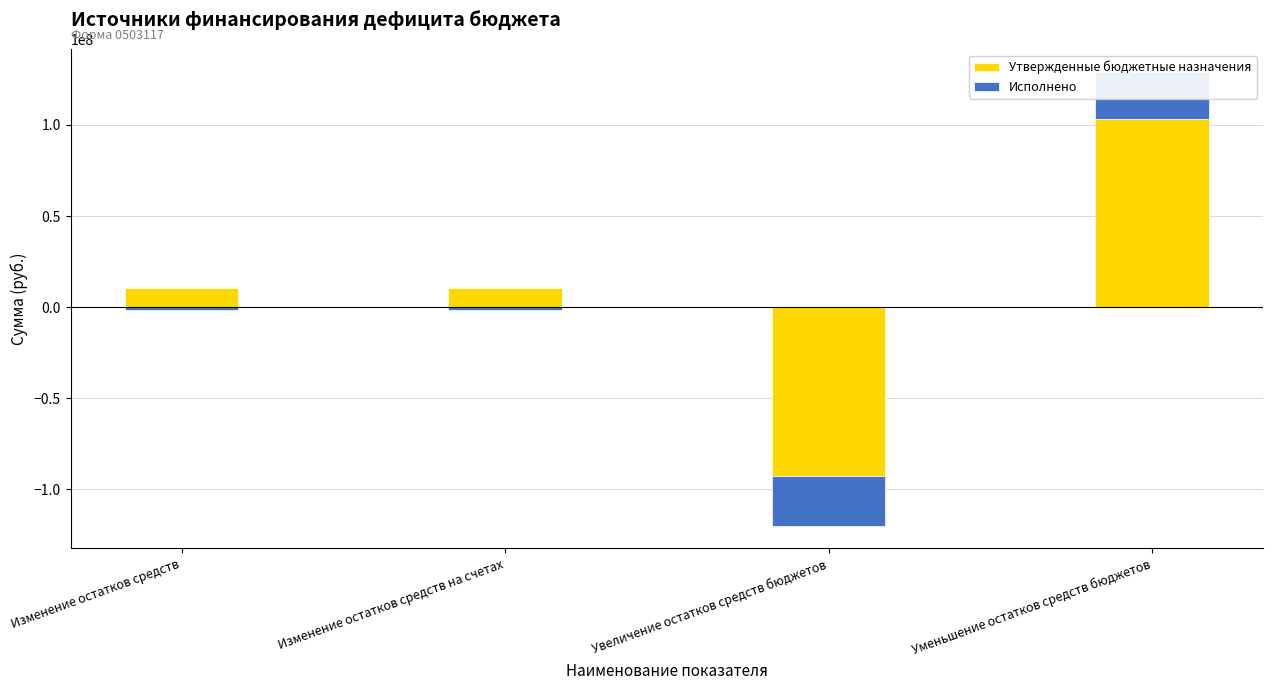

Is the value of Исполнено at Увеличение остатков средств бюджетов greater than the value of Утвержденные бюджетные назначения at Уменьшение остатков средств бюджетов?

No